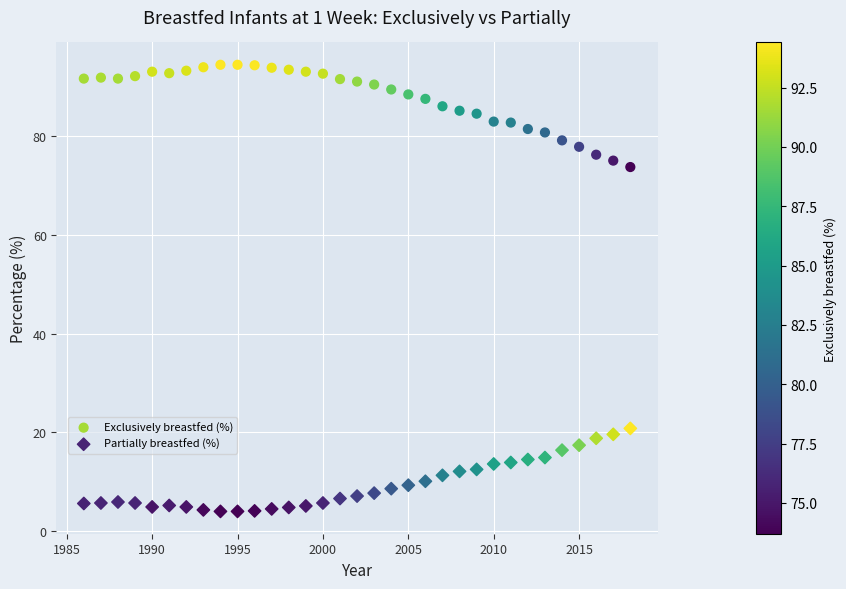

Across all data points, what is the range of Y values (max minus min)?

90.4